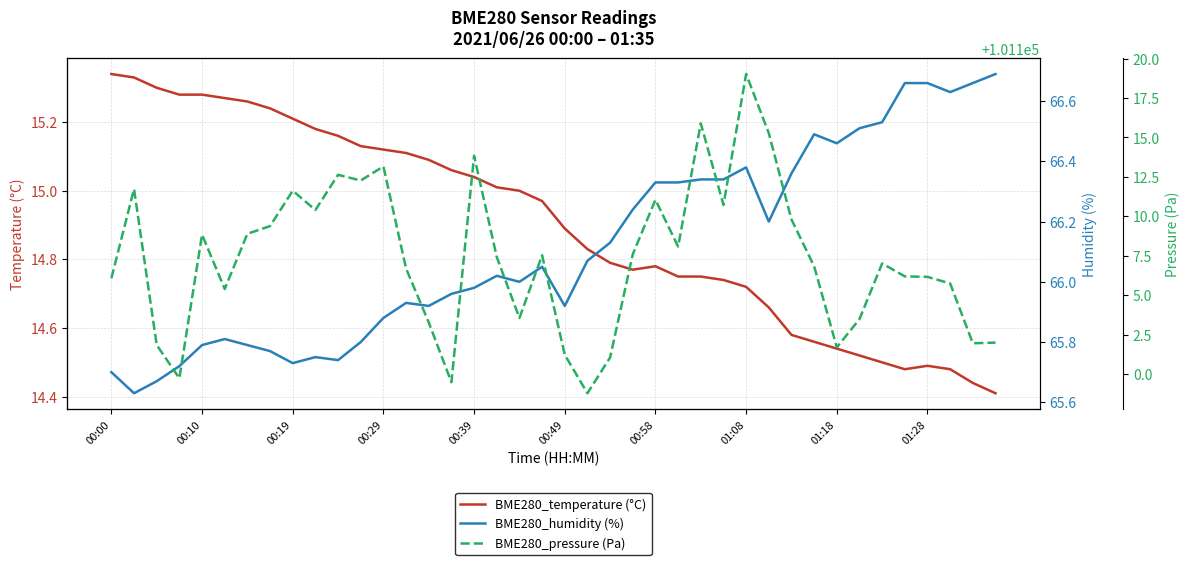

What is the value of the BME280_humidity (%) point at the 11th from the left?

65.7